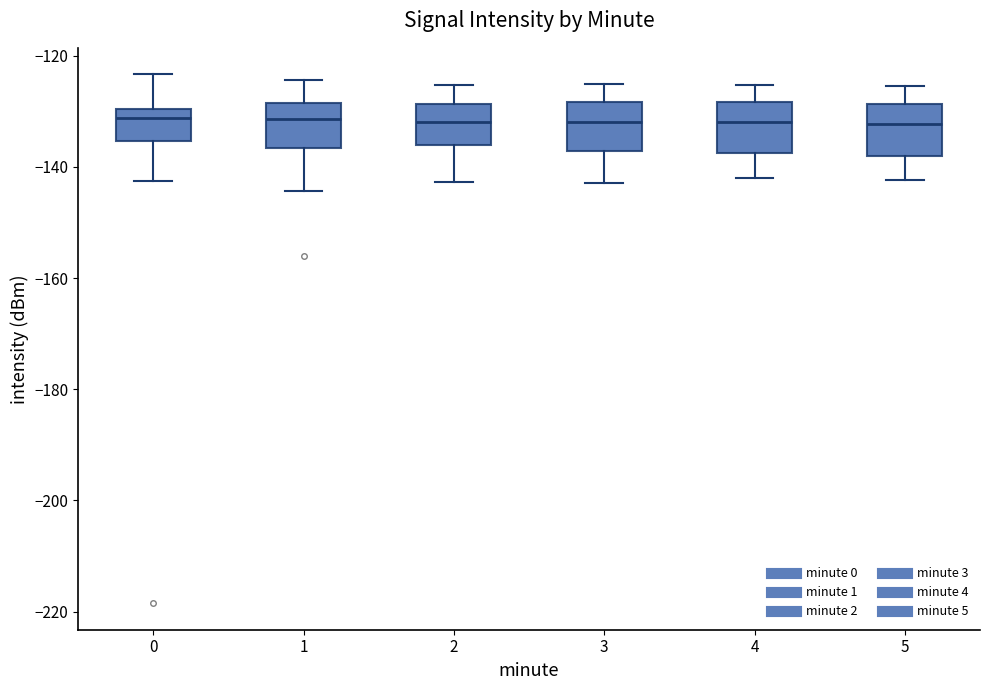

Reading left to right, transcribe this box plot: for each box, give where its median line is, the range the box spans, and where its two whiskers end, as read against the y-axis. The values are not printed on the chart, so give them approximately, as read against the axis.

0: median -132, box -136 to -130, whiskers -142 to -124
1: median -132, box -136 to -128, whiskers -144 to -124
2: median -132, box -136 to -128, whiskers -142 to -126
3: median -132, box -138 to -128, whiskers -142 to -126
4: median -132, box -138 to -128, whiskers -142 to -126
5: median -132, box -138 to -128, whiskers -142 to -126